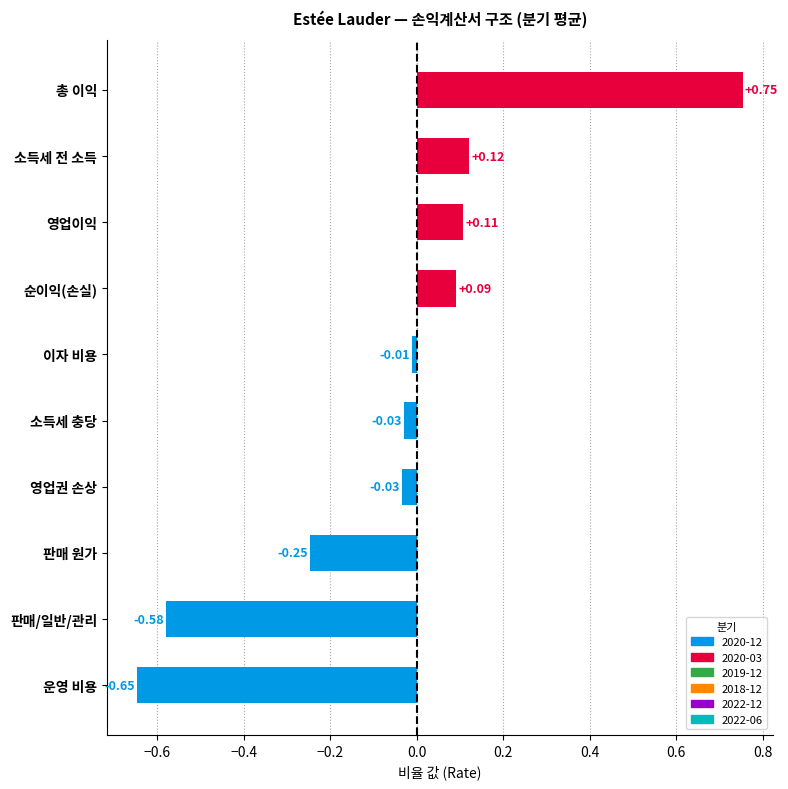

Where is the data nearest to the value 0?

이자 비용